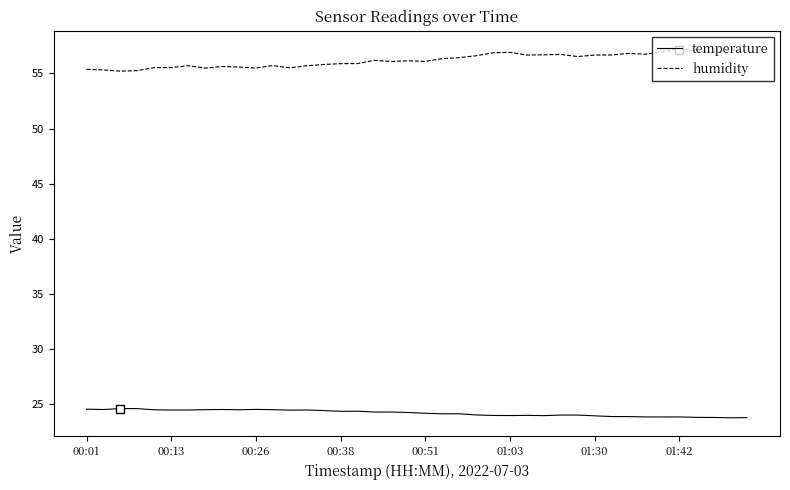

Which series has the largest total across all categories?

humidity